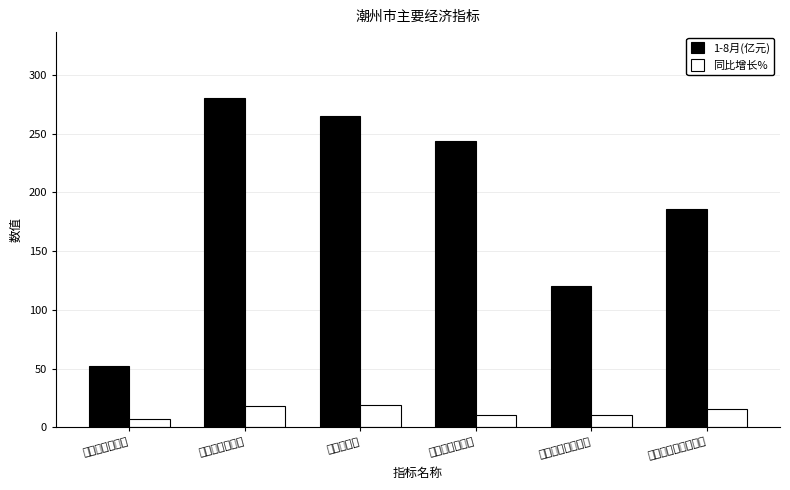

What is the spread (max minus min) of values at 第三产业增加值?

233.2